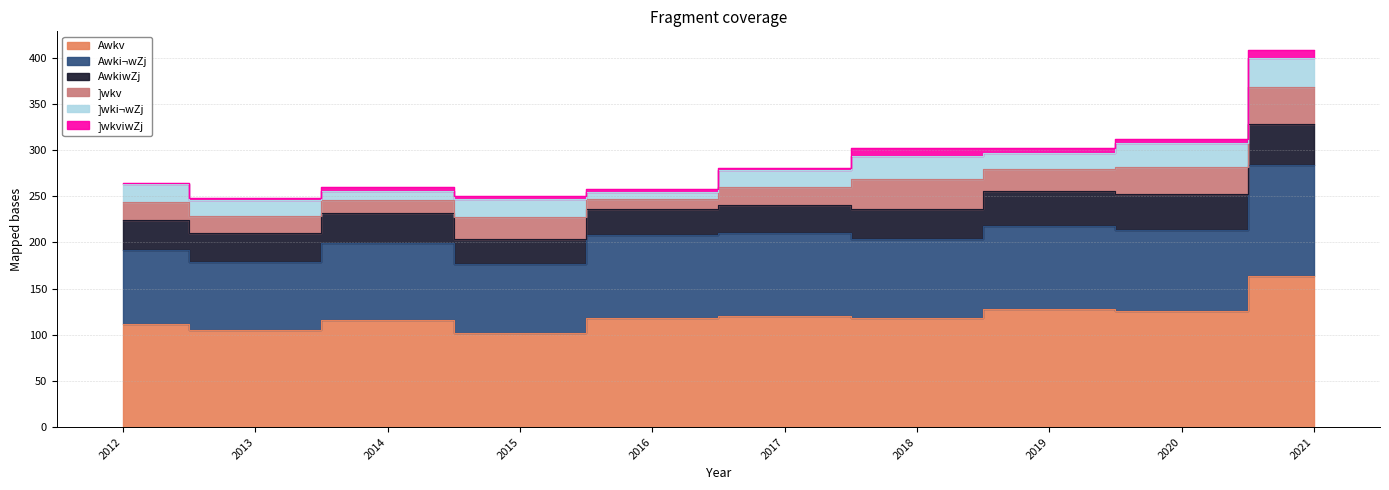

What is the sum of the ]wkv values at 2021 and 2020?

70